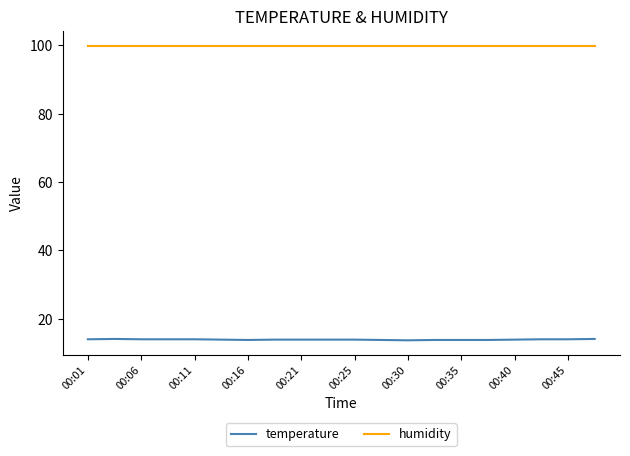

What is the minimum value shown in the chart?

13.7